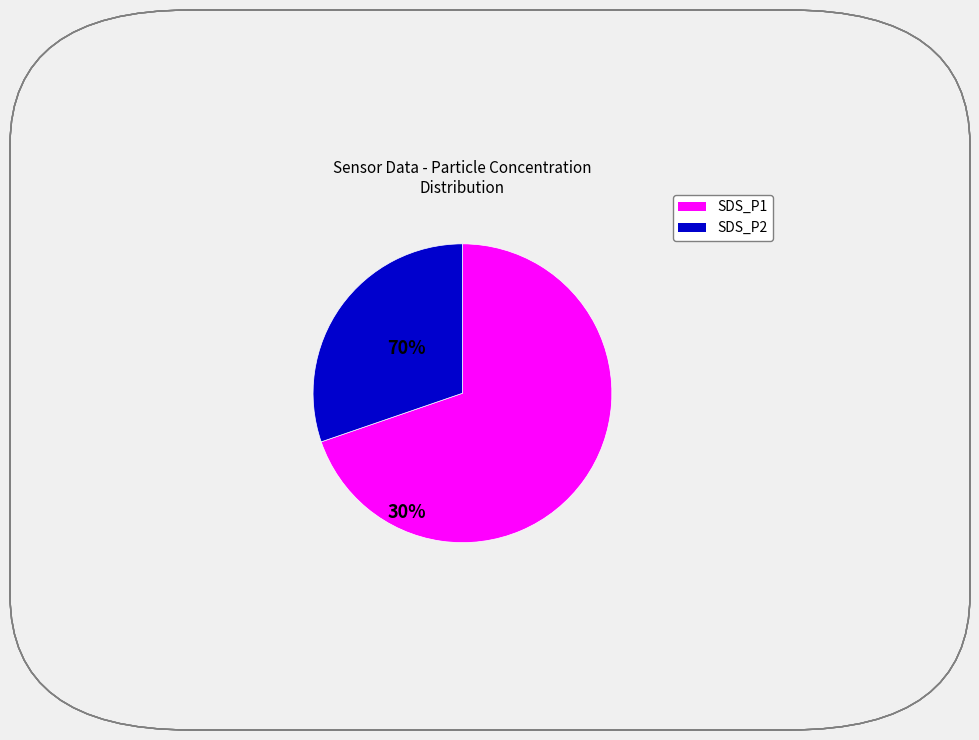

Combined, do SDS_P1 and SDS_P2 account for over 50%?

Yes